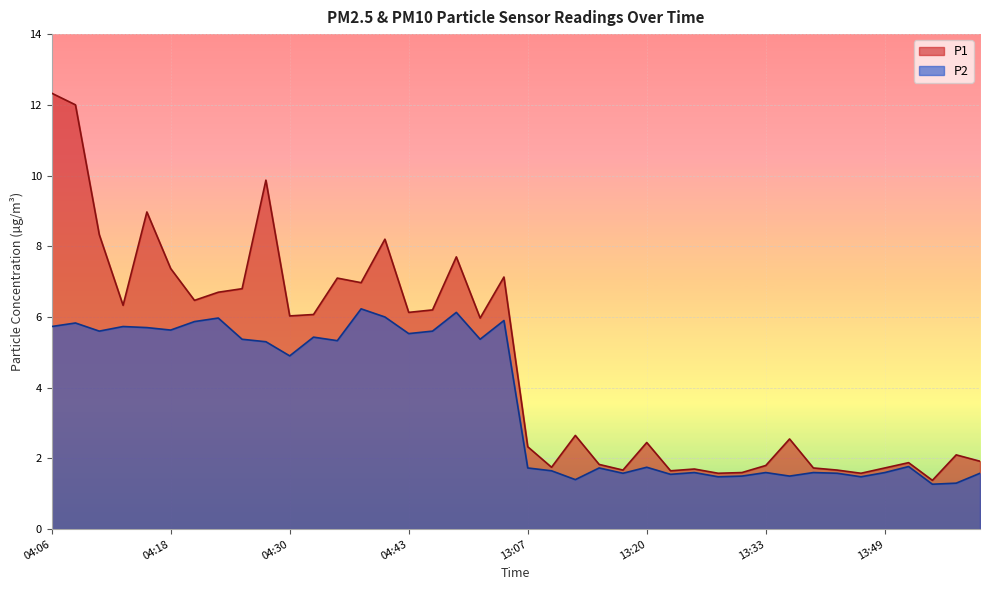

How many interior local valleys does the P1 series have?

12